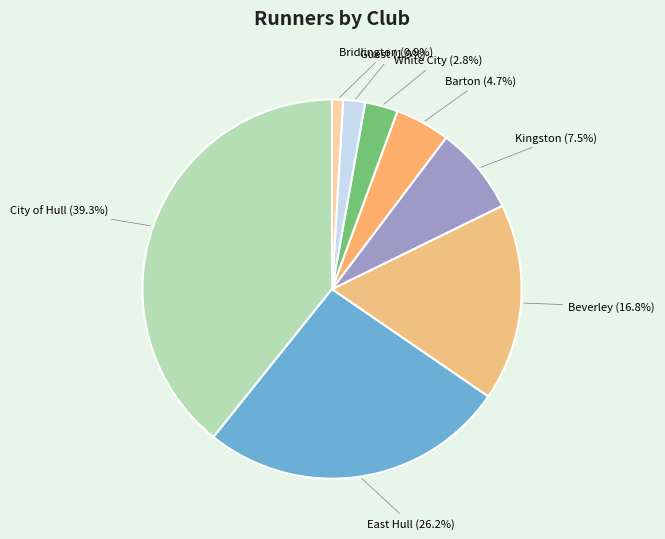

What percentage is NOT represented by East Hull?

73.8%